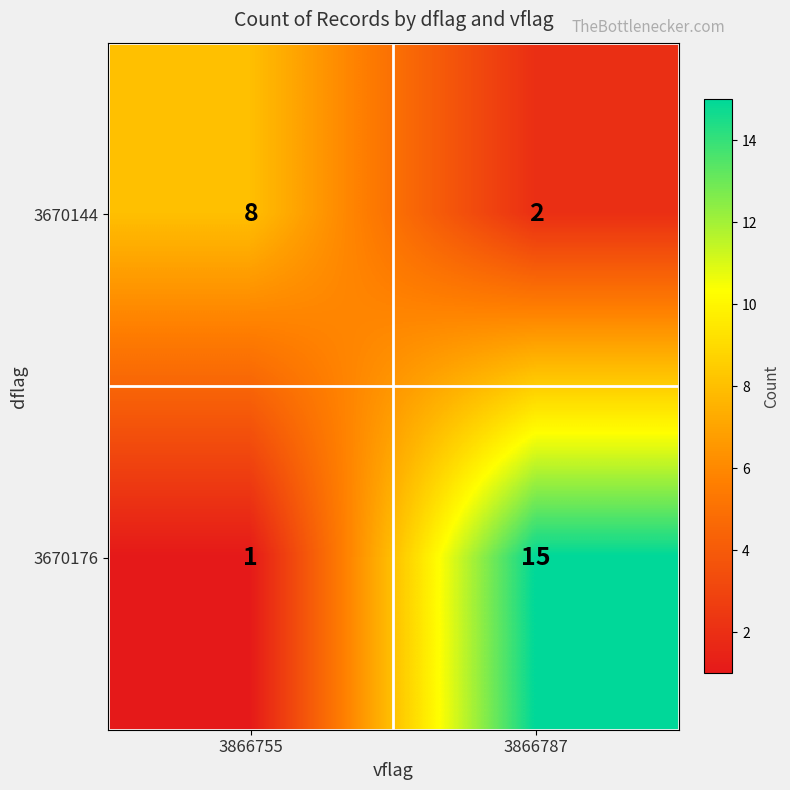

The 3670144 series shows 1 at 3866787. True or false?

False